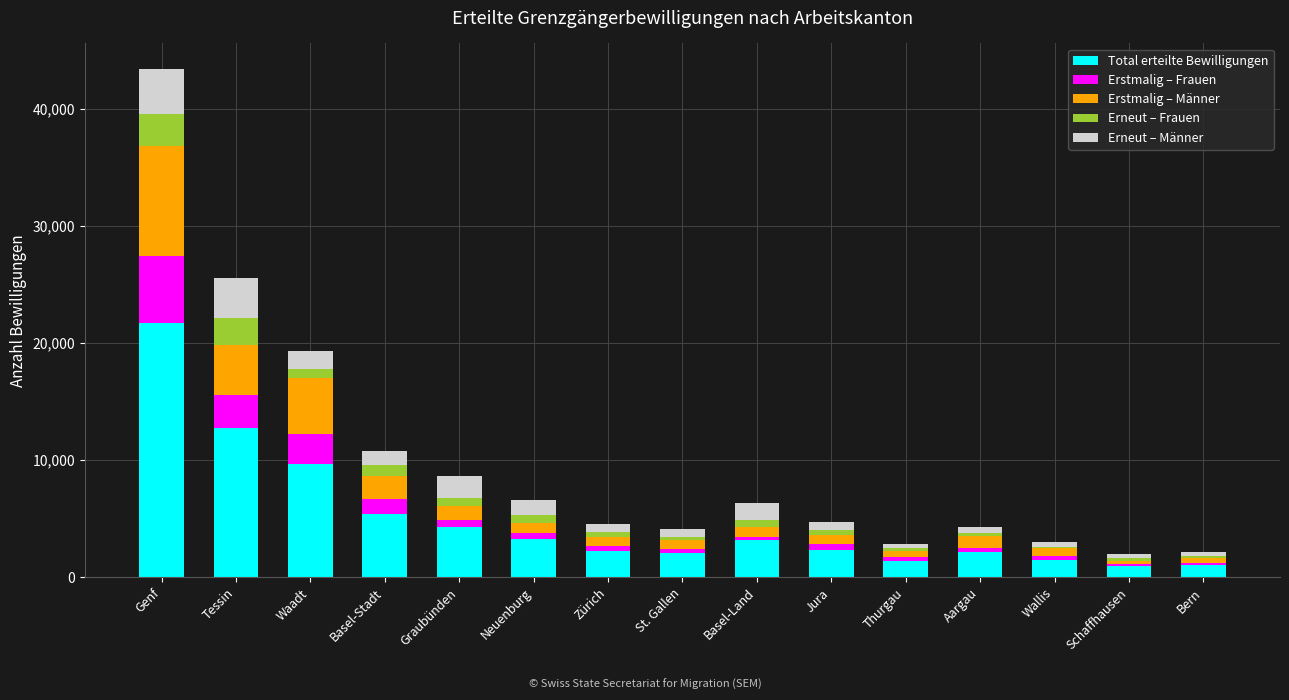

What is the maximum value for Total erteilte Bewilligungen?

21721